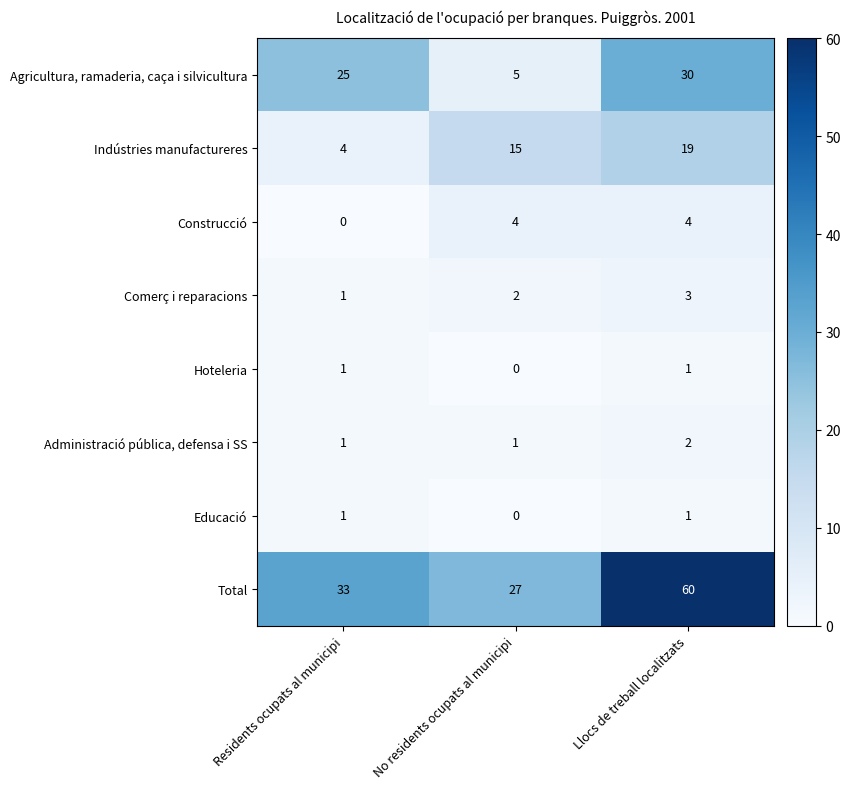

The value of Hoteleria at Residents ocupats al municipi is 1. True or false?

True